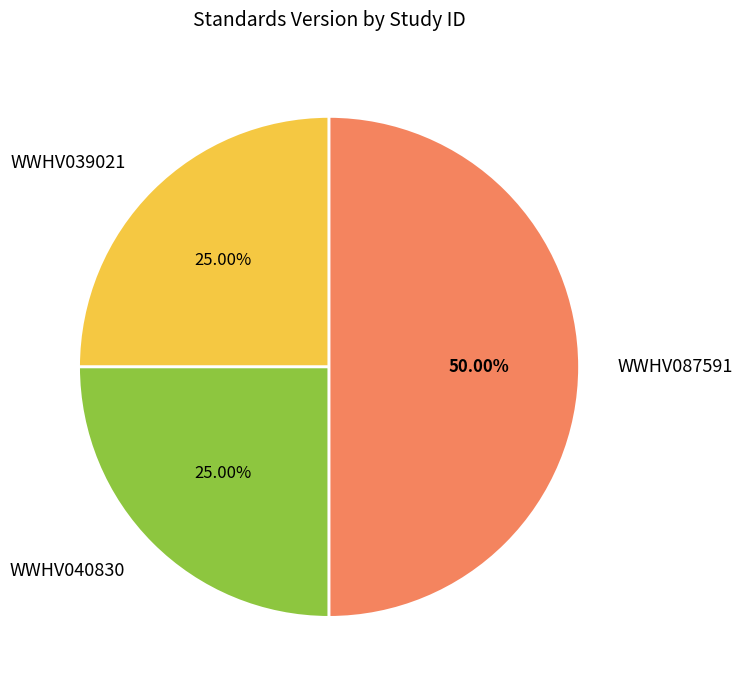

What percentage do WWHV087591 and WWHV040830 together represent?

75.0%